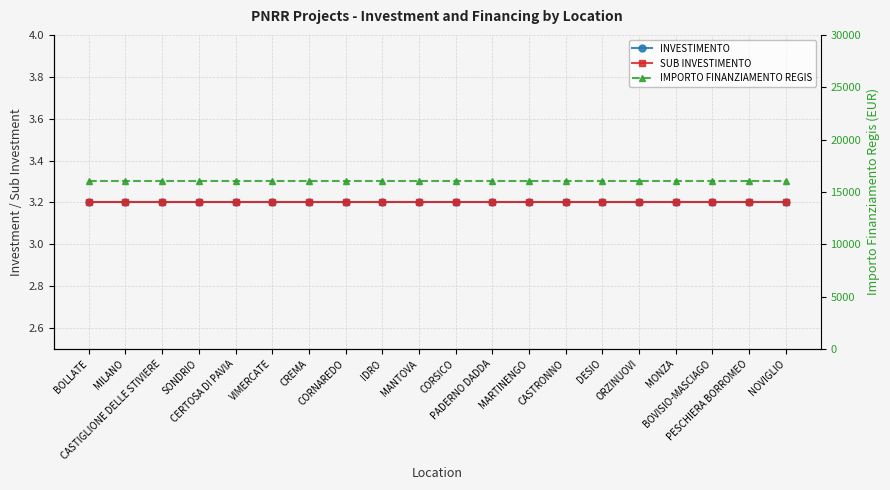

Which series has the largest total across all categories?

IMPORTO FINANZIAMENTO REGIS